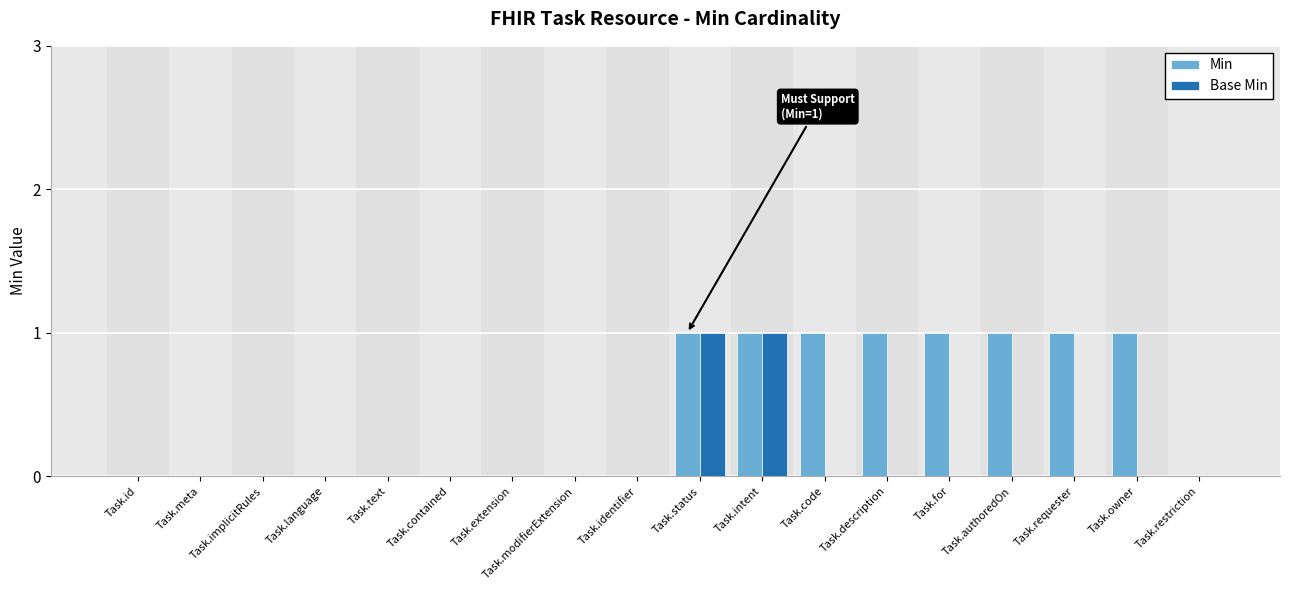

Which series has the largest total across all categories?

Min